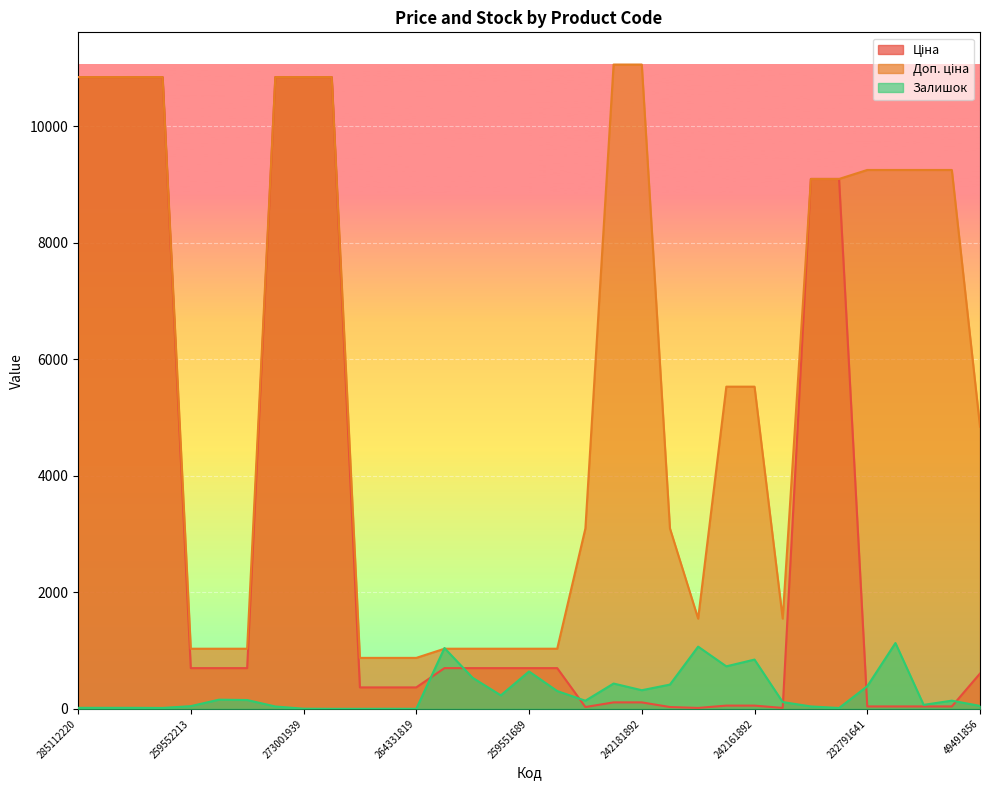

The Залишок series shows 4.8 at 285112220. True or false?

False